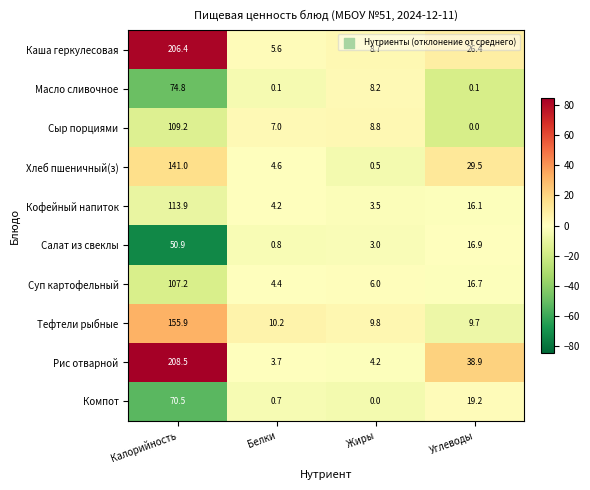

The value of Масло сливочное at Жиры is 8.2. True or false?

True